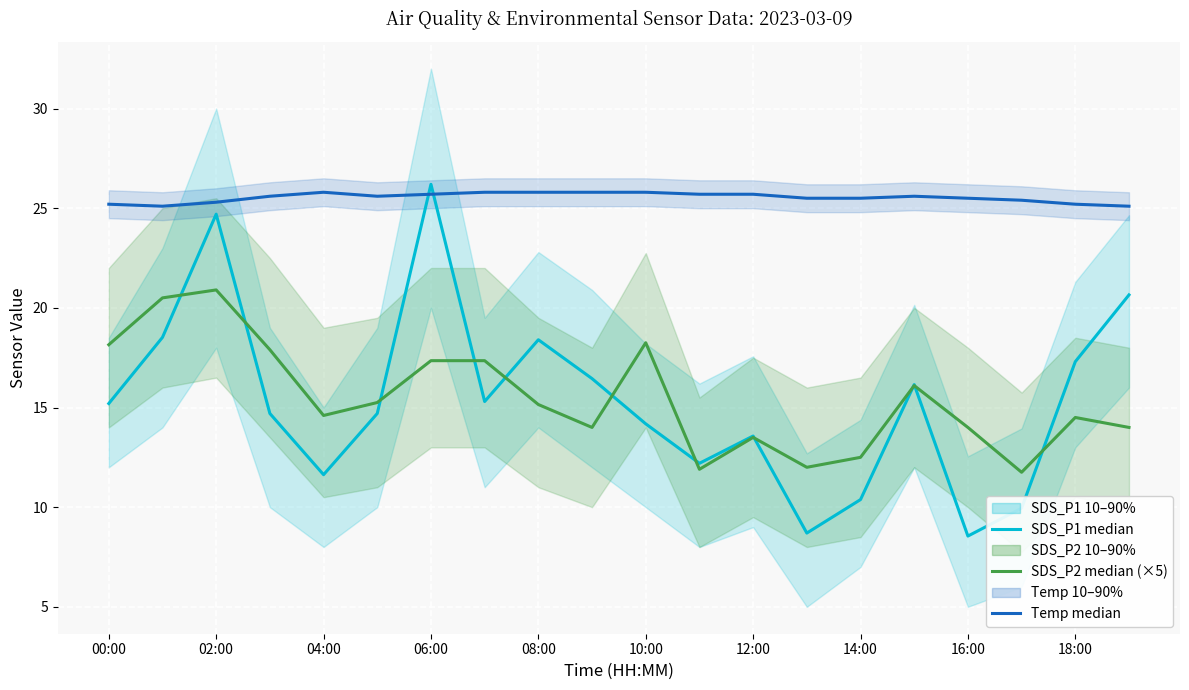

True or false: SDS_P1 median has a value of 9.9 at 17.

True